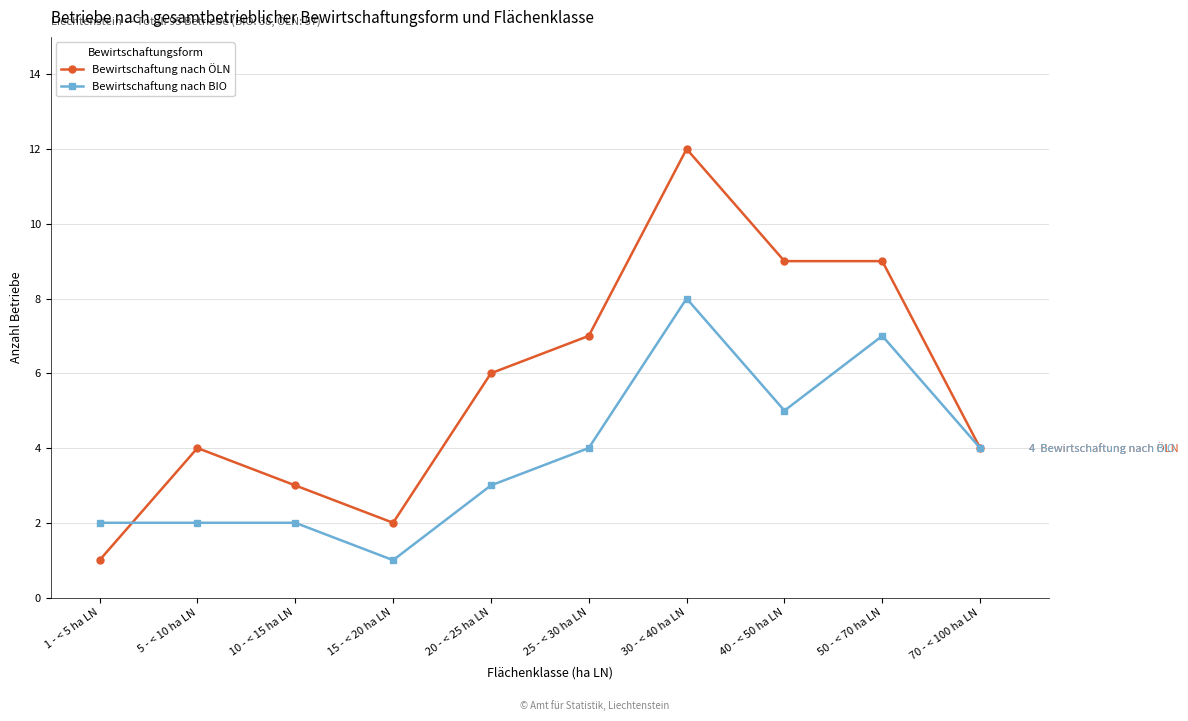

At which label does Bewirtschaftung nach BIO reach its peak?

30 - < 40 ha LN